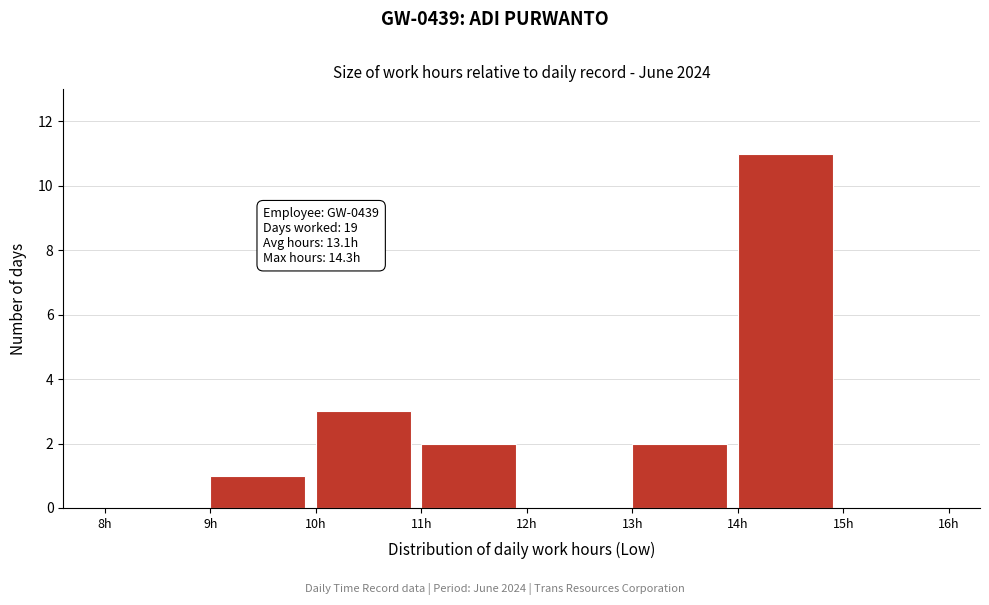

Over which range of the x-axis is the bar tallest?

14 to 15